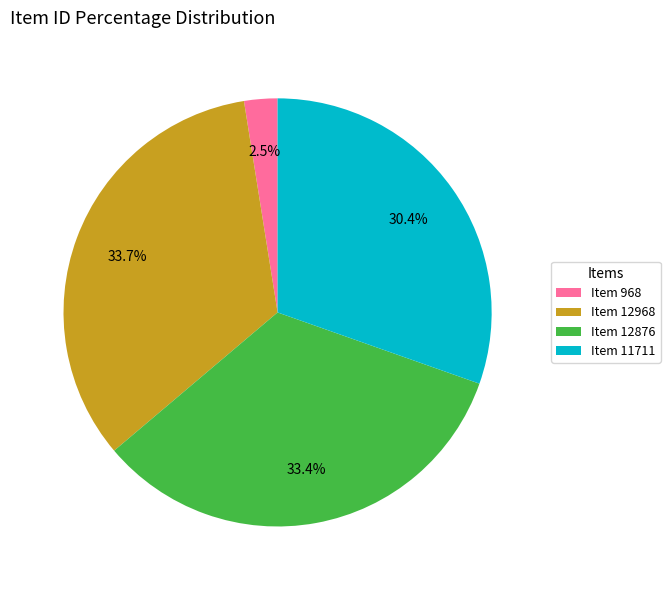

What percentage is NOT represented by Item 11711?

69.6%